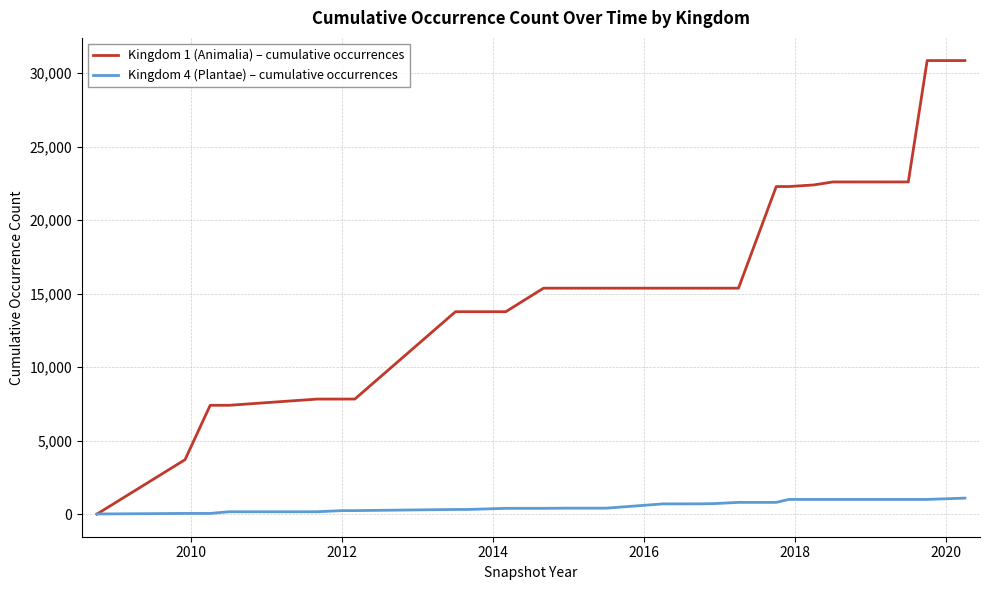

How many series are shown in this chart?

2